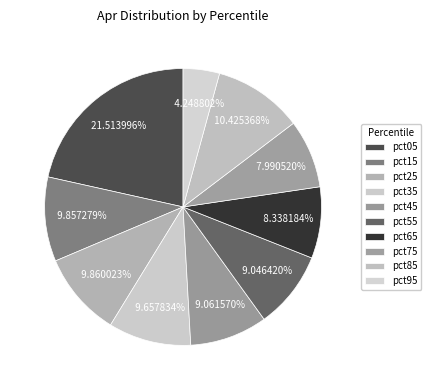

Rank the categories by value from lowest to highest.

pct95, pct75, pct65, pct55, pct45, pct35, pct15, pct25, pct85, pct05